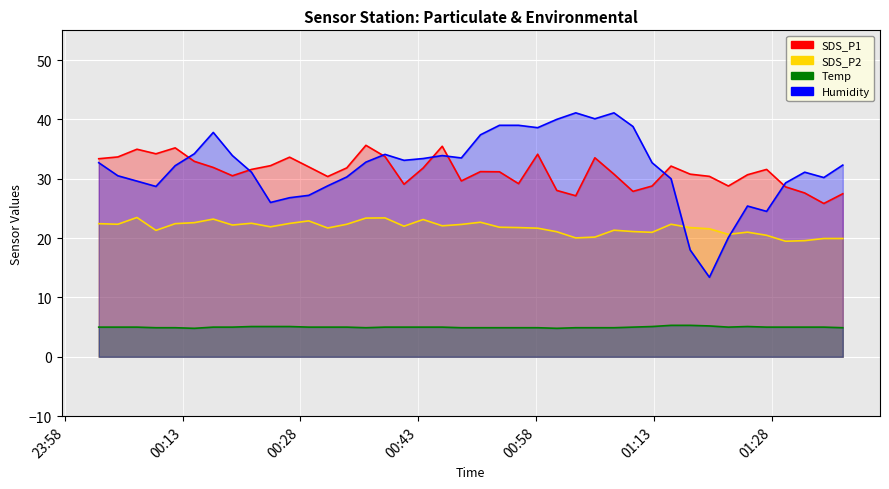

Reading left to right, what are all the values shown in this chart?

SDS_P1: 33.4	33.7	35.0	34.2	35.2	32.9	31.9	30.5	31.6	32.2	33.6	32.0	30.4	31.8	35.6	33.7	29.1	31.8	35.5	29.6	31.2	31.2	29.2	34.1	28.0	27.1	33.5	30.8	27.9	28.8	32.1	30.8	30.4	28.8	30.7	31.6	28.6	27.6	25.8	27.5
SDS_P2: 22.4	22.3	23.5	21.3	22.4	22.6	23.2	22.2	22.5	21.9	22.5	22.9	21.7	22.3	23.4	23.4	22.0	23.1	22.1	22.3	22.7	21.8	21.8	21.7	21.1	20.0	20.2	21.3	21.1	21.0	22.3	21.8	21.6	20.6	21.0	20.5	19.5	19.6	19.9	19.9
Temp: 5.0	5.0	5.0	4.9	4.9	4.8	5.0	5.0	5.1	5.1	5.1	5.0	5.0	5.0	4.9	5.0	5.0	5.0	5.0	4.9	4.9	4.9	4.9	4.9	4.8	4.9	4.9	4.9	5.0	5.1	5.3	5.3	5.2	5.0	5.1	5.0	5.0	5.0	5.0	4.9
Humidity: 32.7	30.5	29.6	28.7	32.2	34.2	37.8	33.9	31.1	26.0	26.8	27.2	28.8	30.3	32.8	34.1	33.1	33.4	33.9	33.5	37.4	39.0	39.0	38.6	40.0	41.1	40.1	41.1	38.8	32.7	30.0	18.0	13.4	20.1	25.4	24.5	29.3	31.1	30.2	32.3